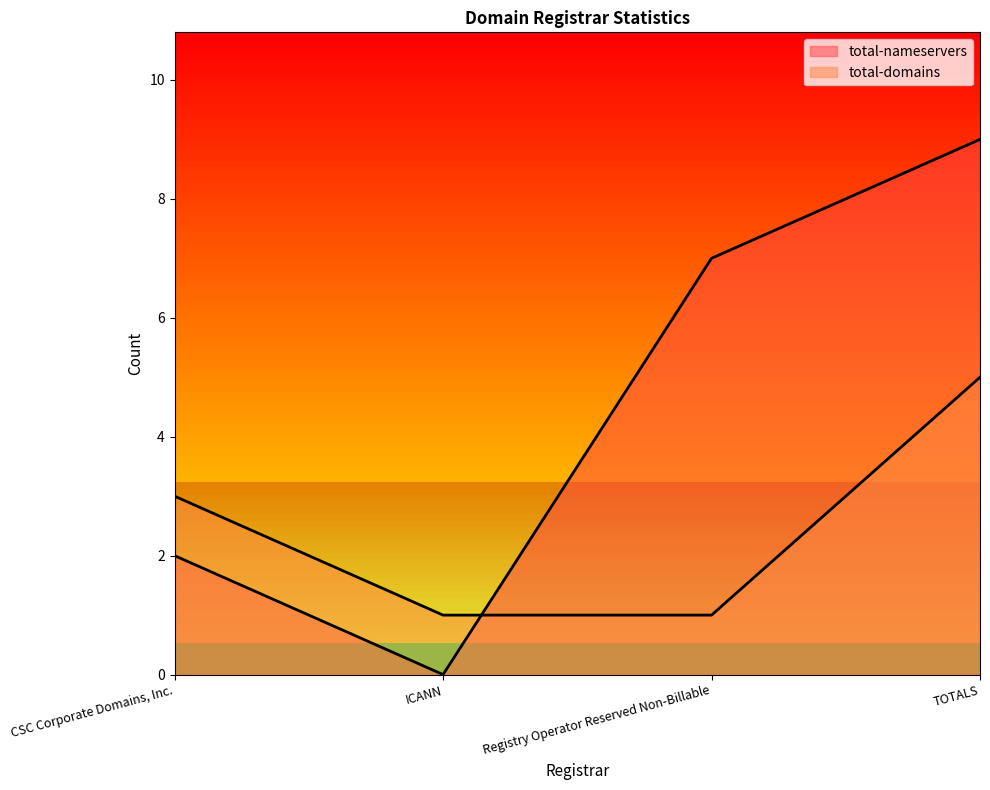

What is the difference between the maximum and minimum values in the total-domains series?

4